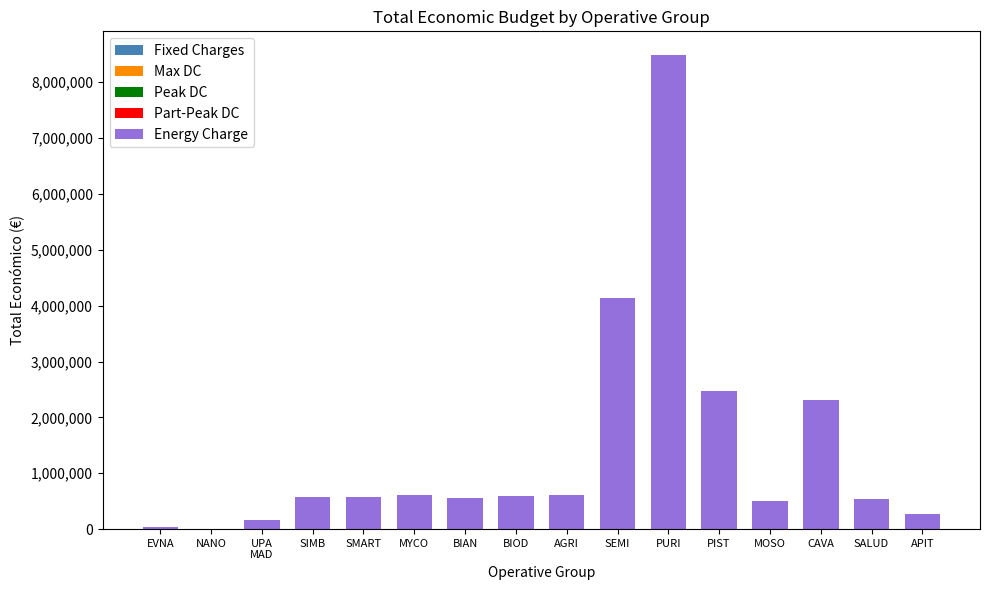

Between CAVA and MOSO, which is larger?

CAVA